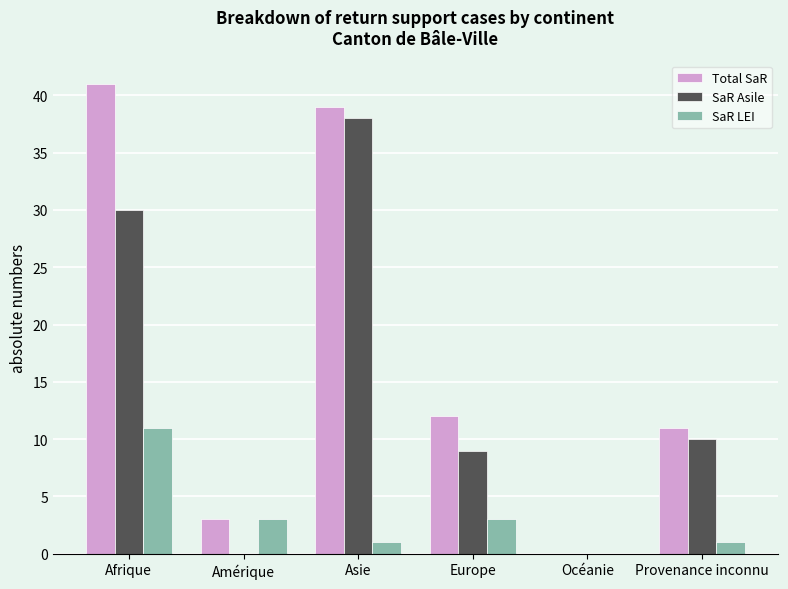

Reading right to left, list all the values displayed in this chart.

Total SaR: Provenance inconnu=11	Océanie=0	Europe=12	Asie=39	Amérique=3	Afrique=41
SaR Asile: Provenance inconnu=10	Océanie=0	Europe=9	Asie=38	Amérique=0	Afrique=30
SaR LEI: Provenance inconnu=1	Océanie=0	Europe=3	Asie=1	Amérique=3	Afrique=11